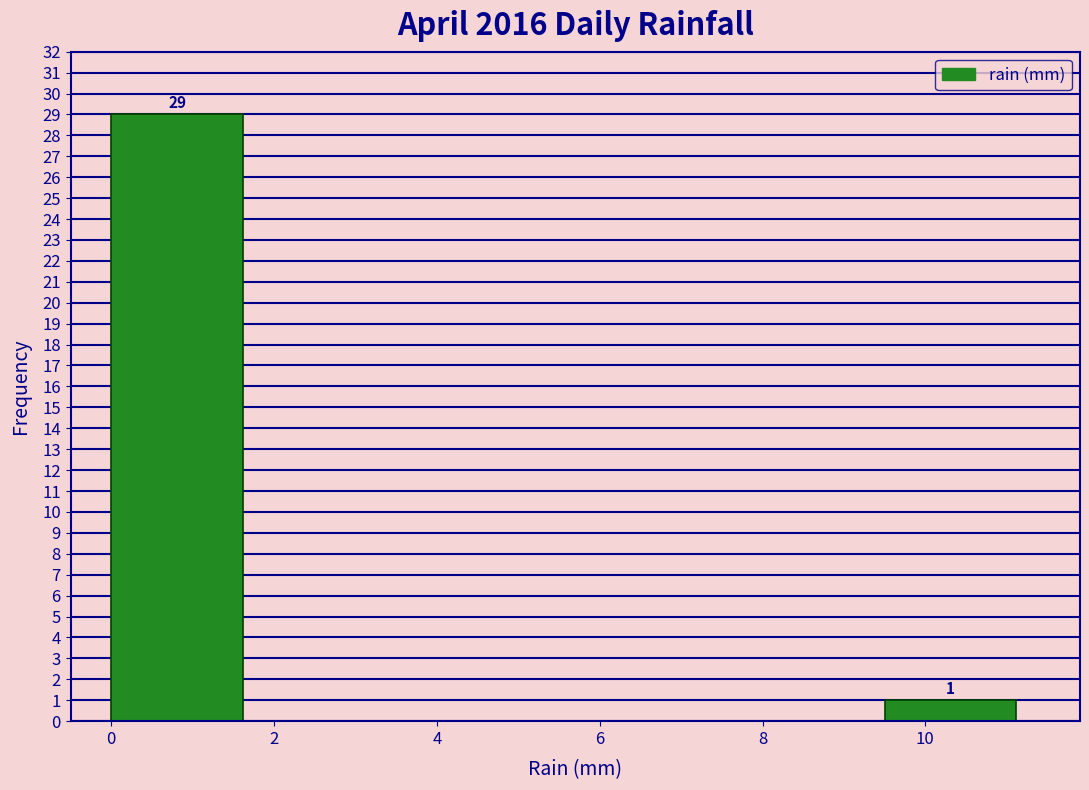

Which range on the x-axis has the tallest bar?

0.0 to 1.9